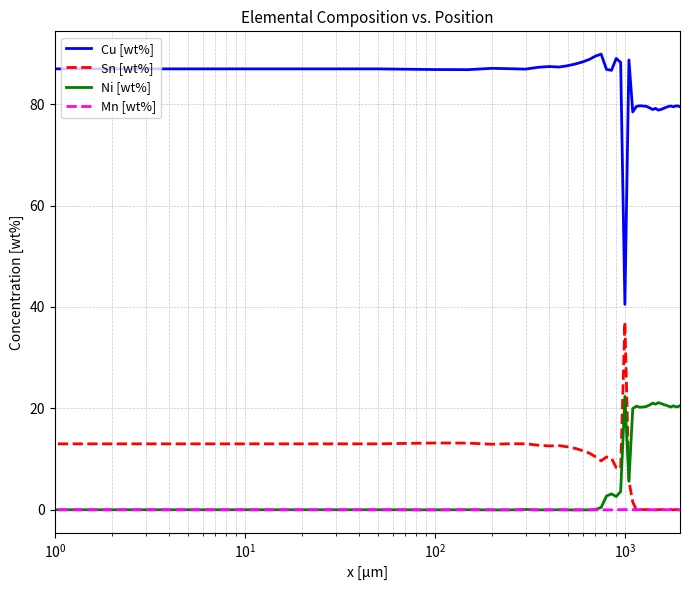

Which series has the largest total across all categories?

Cu [wt%]